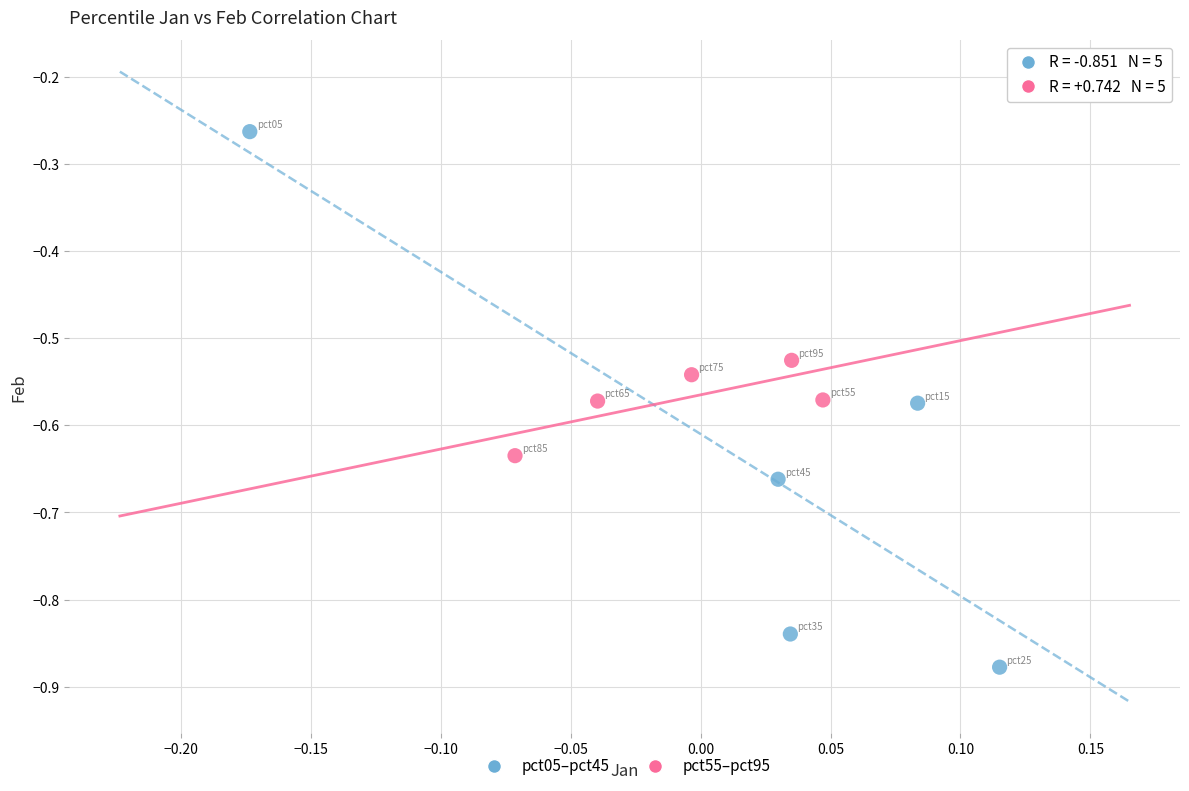

Which series has the widest spread of Y values?

pct05–pct45